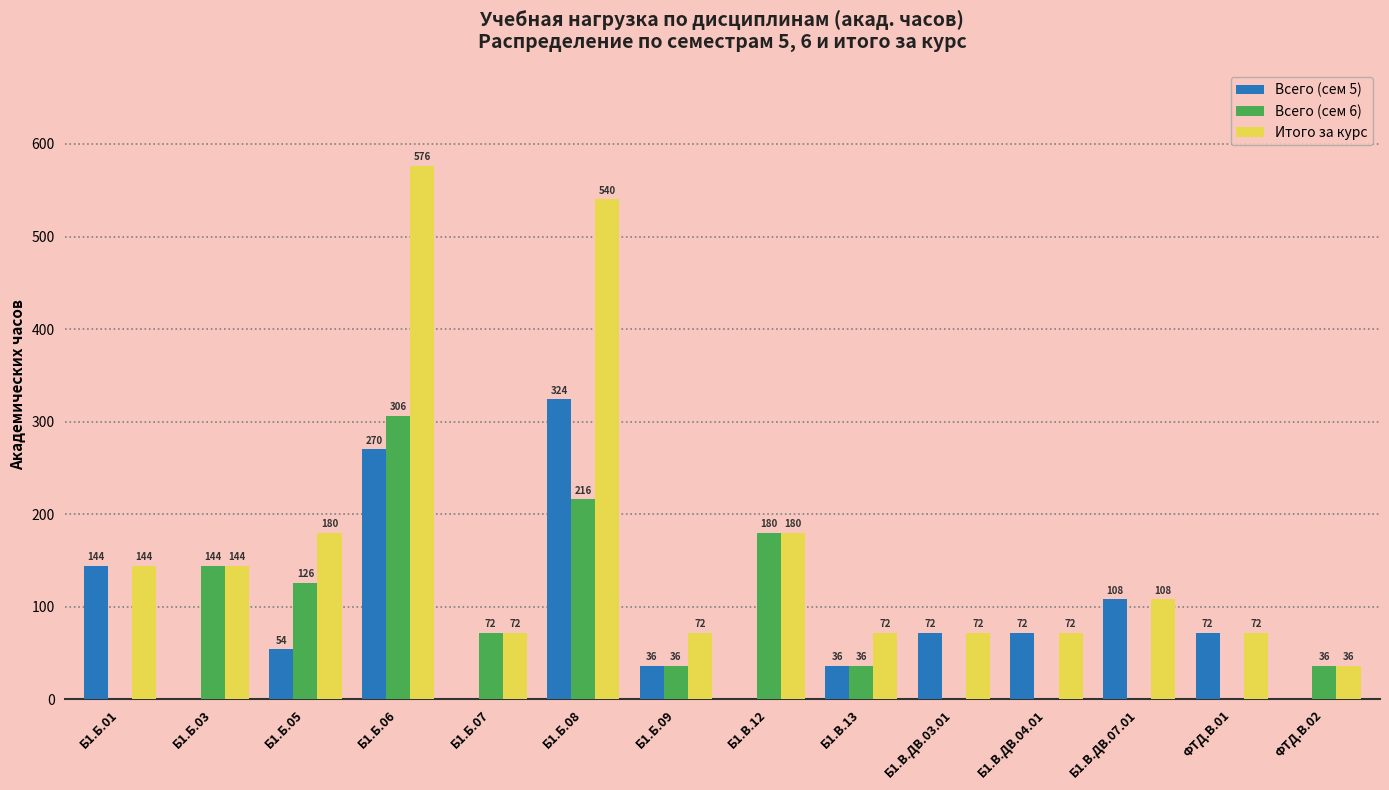

The Всего (сем 6) series shows 144 at Б1.Б.03. True or false?

True